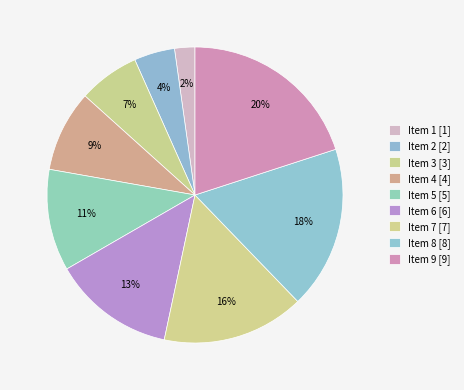

To the nearest percent, what is the difference between the Item 7 and Item 9 slice percentages?

4%